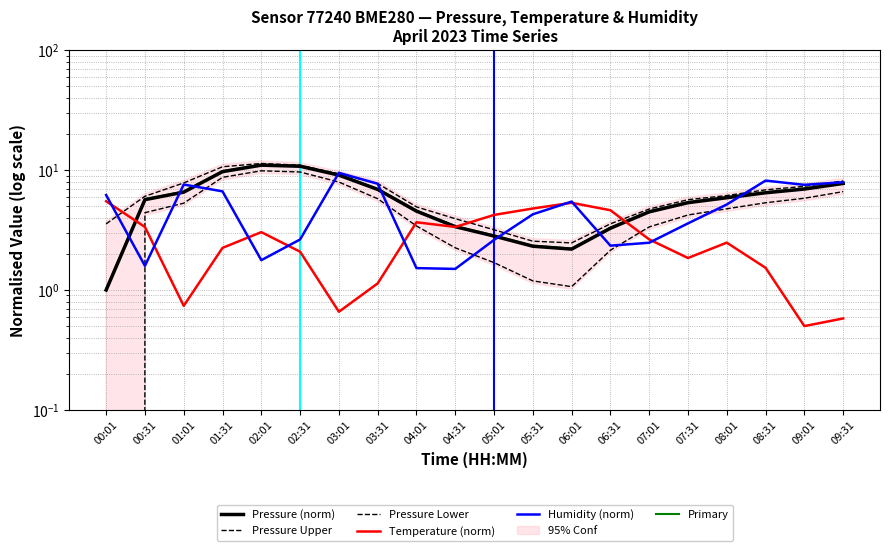

Reading left to right, what are all the values shown in this chart?

Pressure (norm): 00:01=1.0	00:31=5.7	01:01=6.6	01:31=9.7	02:01=11.0	02:31=10.8	03:01=9.1	03:31=6.9	04:01=4.5	04:31=3.4	05:01=2.8	05:31=2.3	06:01=2.2	06:31=3.3	07:01=4.5	07:31=5.4	08:01=5.9	08:31=6.5	09:01=7.0	09:31=7.7
Pressure Upper: 00:01=3.6	00:31=6.1	01:01=7.8	01:31=10.7	02:01=11.4	02:31=11.0	03:01=9.3	03:31=7.7	04:01=4.9	04:31=3.9	05:01=3.2	05:31=2.6	06:01=2.5	06:31=3.6	07:01=4.7	07:31=5.7	08:01=6.1	08:31=6.8	09:01=7.3	09:31=8.1
Pressure Lower: 00:01=-0.4	00:31=4.4	01:01=5.3	01:31=8.7	02:01=9.9	02:31=9.6	03:01=8.0	03:31=5.8	04:01=3.4	04:31=2.2	05:01=1.7	05:31=1.2	06:01=1.1	06:31=2.1	07:01=3.4	07:31=4.2	08:01=4.8	08:31=5.3	09:01=5.8	09:31=6.6
Temperature (norm): 00:01=5.5	00:31=3.4	01:01=0.7	01:31=2.2	02:01=3.0	02:31=2.1	03:01=0.7	03:31=1.1	04:01=3.7	04:31=3.4	05:01=4.2	05:31=4.8	06:01=5.3	06:31=4.6	07:01=2.6	07:31=1.8	08:01=2.5	08:31=1.5	09:01=0.5	09:31=0.6
Humidity (norm): 00:01=6.2	00:31=1.6	01:01=7.6	01:31=6.7	02:01=1.8	02:31=2.6	03:01=9.5	03:31=7.7	04:01=1.5	04:31=1.5	05:01=2.6	05:31=4.3	06:01=5.5	06:31=2.3	07:01=2.5	07:31=3.6	08:01=5.2	08:31=8.2	09:01=7.5	09:31=7.9
Primary: 00:01=1.0	00:31=5.7	01:01=6.6	01:31=9.8	02:01=11.1	02:31=10.9	03:01=9.2	03:31=7.0	04:01=4.6	04:31=3.4	05:01=2.8	05:31=2.3	06:01=2.2	06:31=3.3	07:01=4.5	07:31=5.4	08:01=5.9	08:31=6.5	09:01=7.0	09:31=7.8